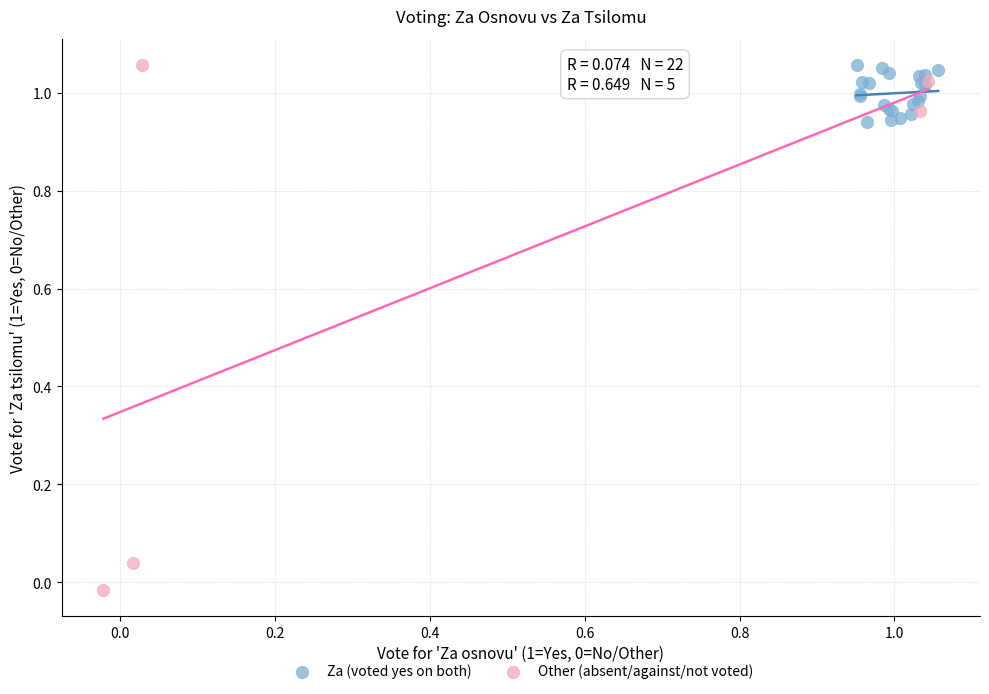

Which series contains the lowest Y value?

Other (absent/against/not voted)